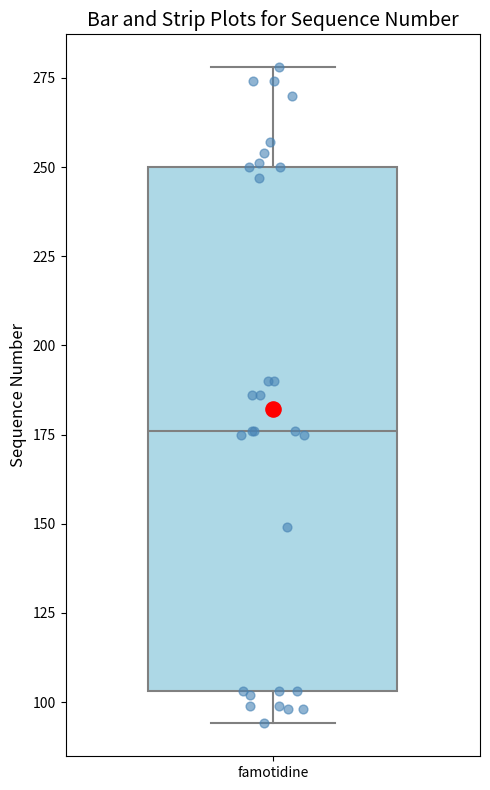

Where is the lower edge of the box for famotidine on the y-axis? The values are not printed on the chart, so give them approximately, as read against the axis.

105